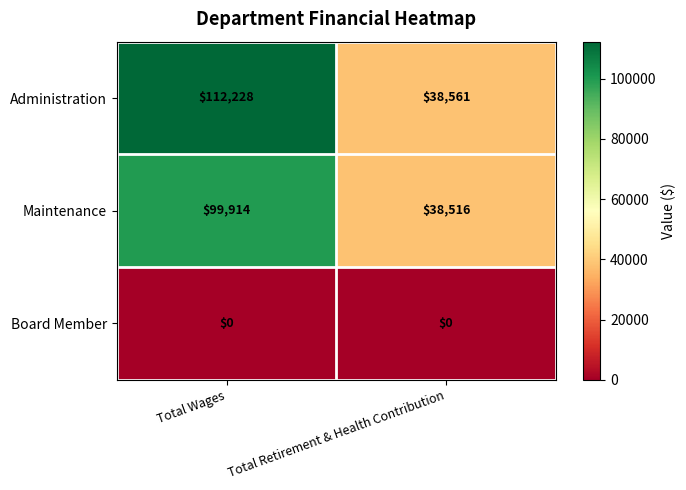

Is it true that Administration equals 31310 at Total Wages?

False